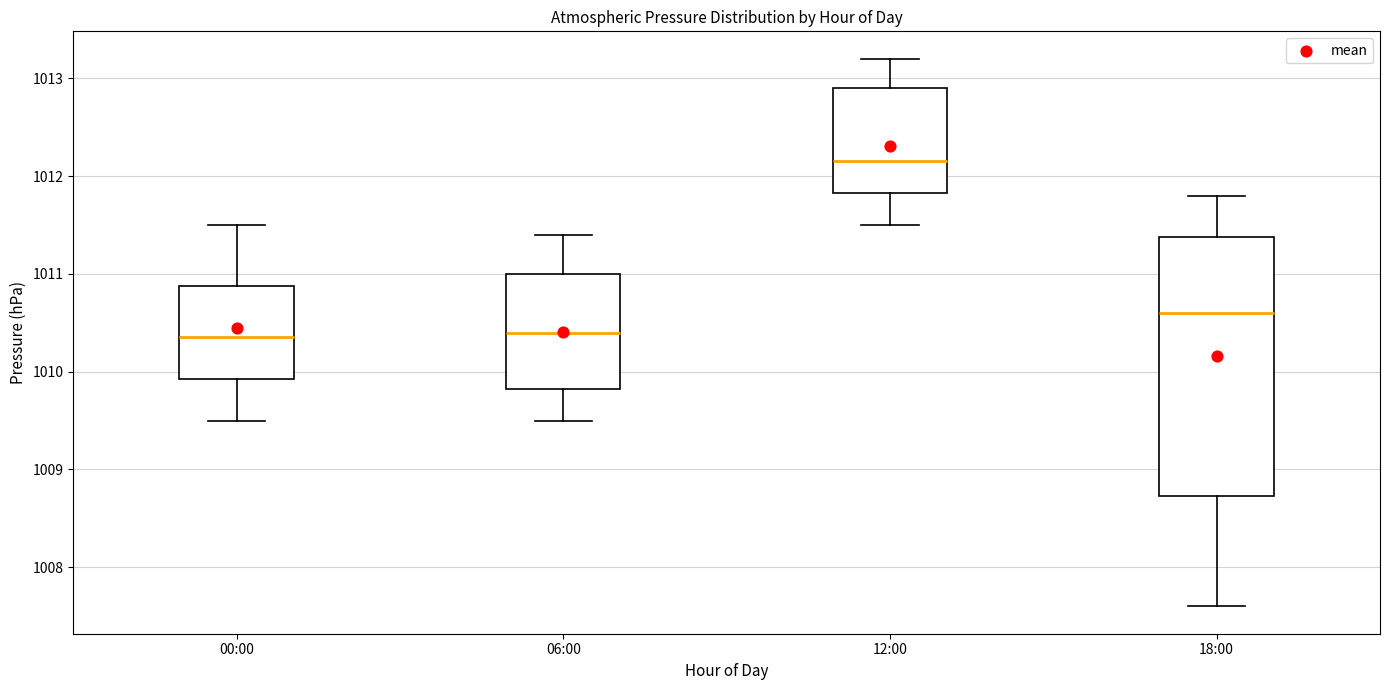

Reading left to right, read every box against the y-axis: the position of its median line, the range the box covers, and the ends of its whiskers. The values are not printed on the chart, so give them approximately, as read against the axis.

00:00: median 1010.4, box 1009.9 to 1010.9, whiskers 1009.5 to 1011.5
06:00: median 1010.4, box 1009.8 to 1011.0, whiskers 1009.5 to 1011.4
12:00: median 1012.2, box 1011.8 to 1012.9, whiskers 1011.5 to 1013.2
18:00: median 1010.6, box 1008.7 to 1011.4, whiskers 1007.6 to 1011.8